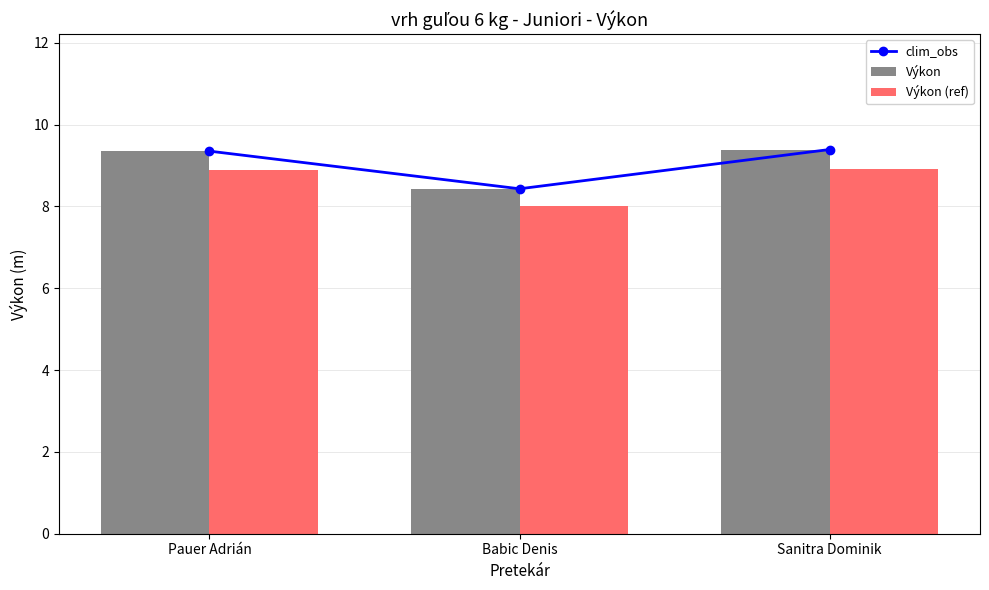

Reading left to right, list all the values displayed in this chart.

clim_obs: Pauer Adrián=9.3	Babic Denis=8.4	Sanitra Dominik=9.4
Výkon: Pauer Adrián=9.3	Babic Denis=8.4	Sanitra Dominik=9.4
Výkon (ref): Pauer Adrián=8.9	Babic Denis=8.0	Sanitra Dominik=8.9